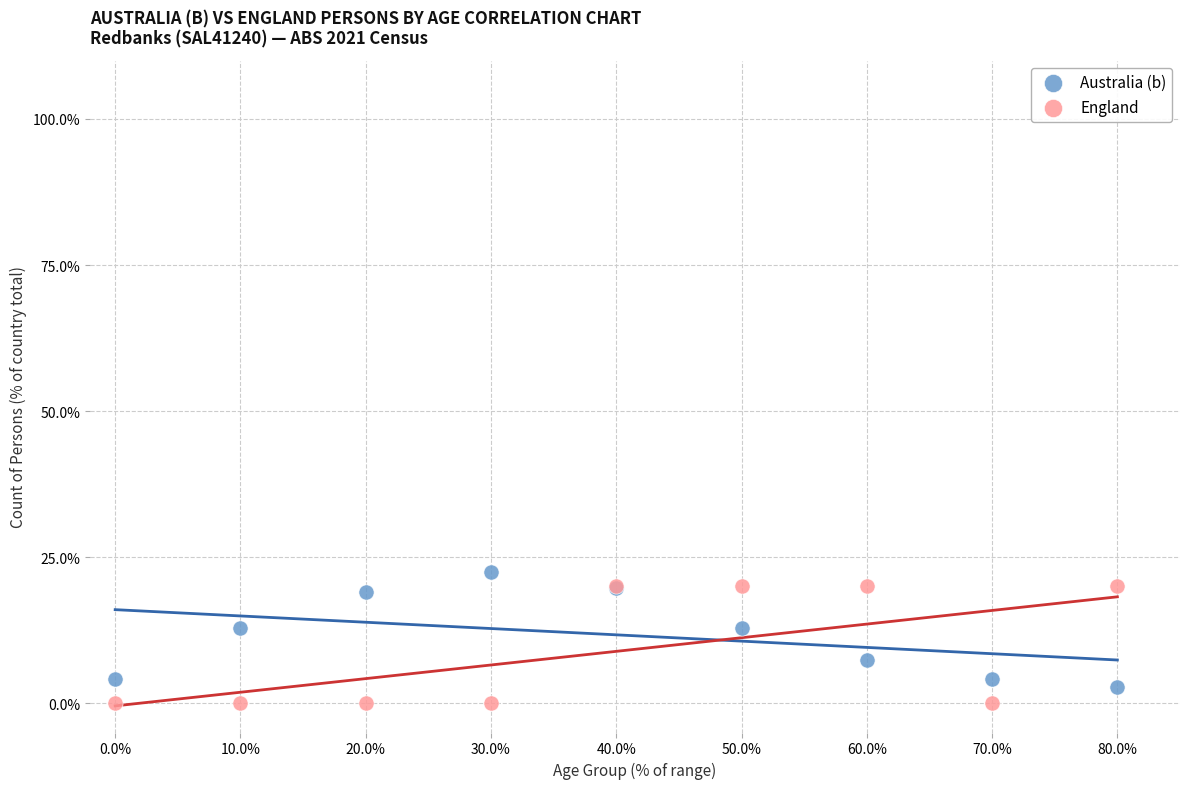

Which series contains the lowest Y value?

England